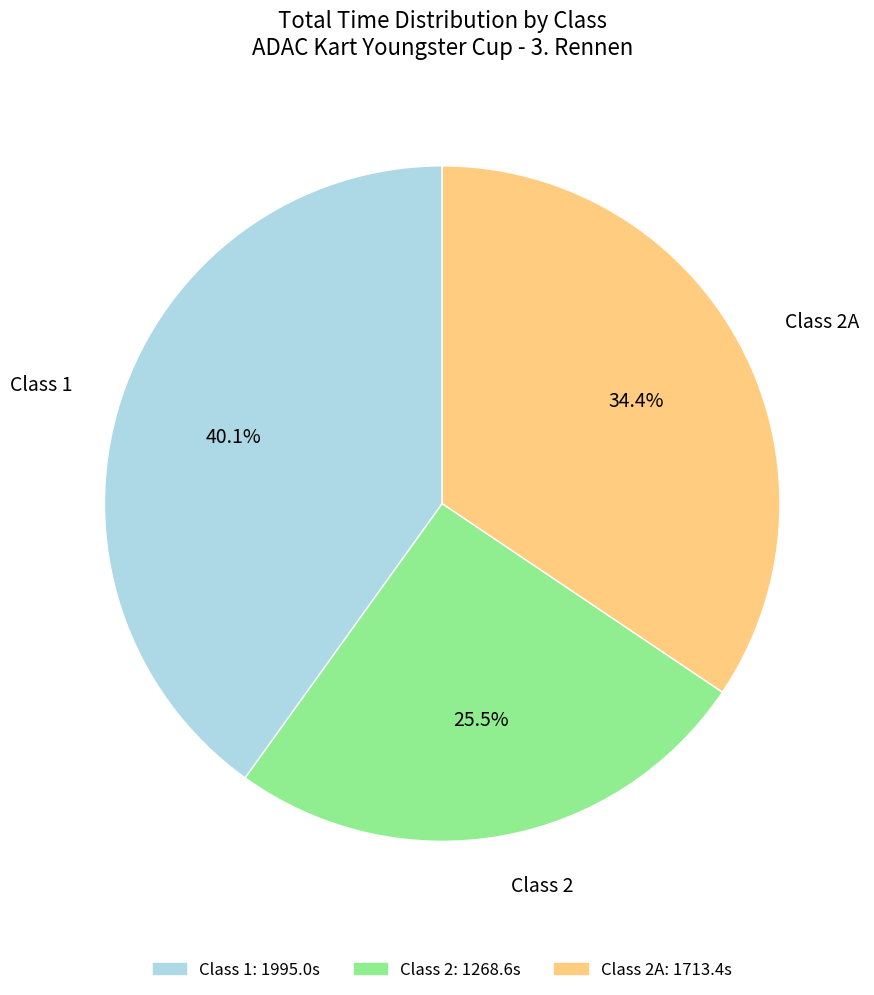

Which category has the biggest portion of the pie?

Class 1